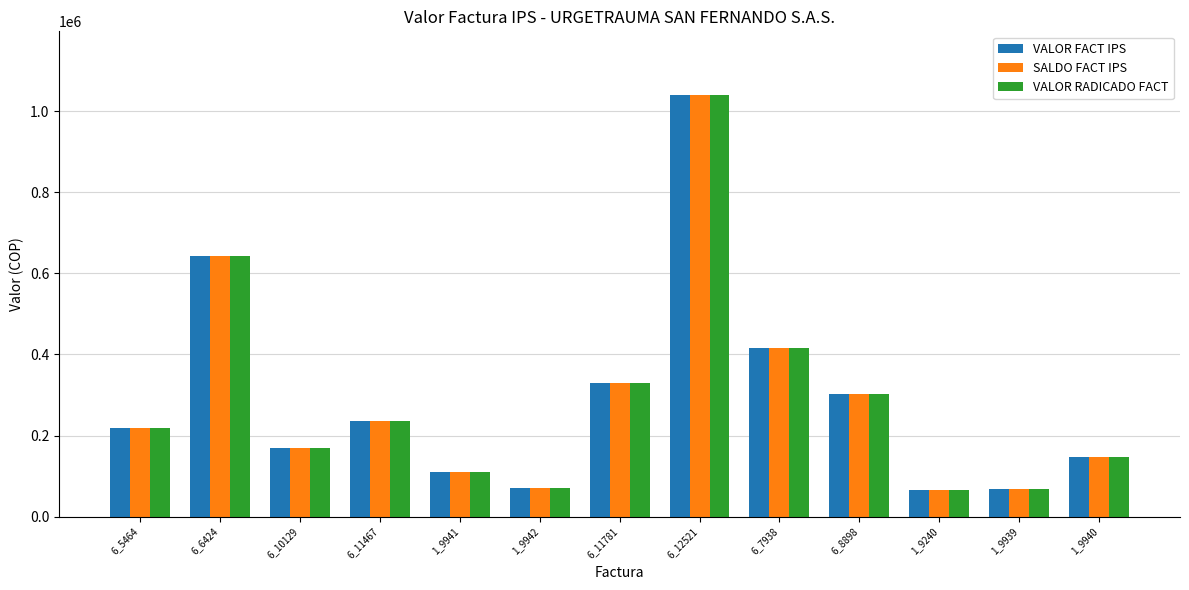

What value does the SALDO FACT IPS series have at 6_11467, to the nearest 10?

234560